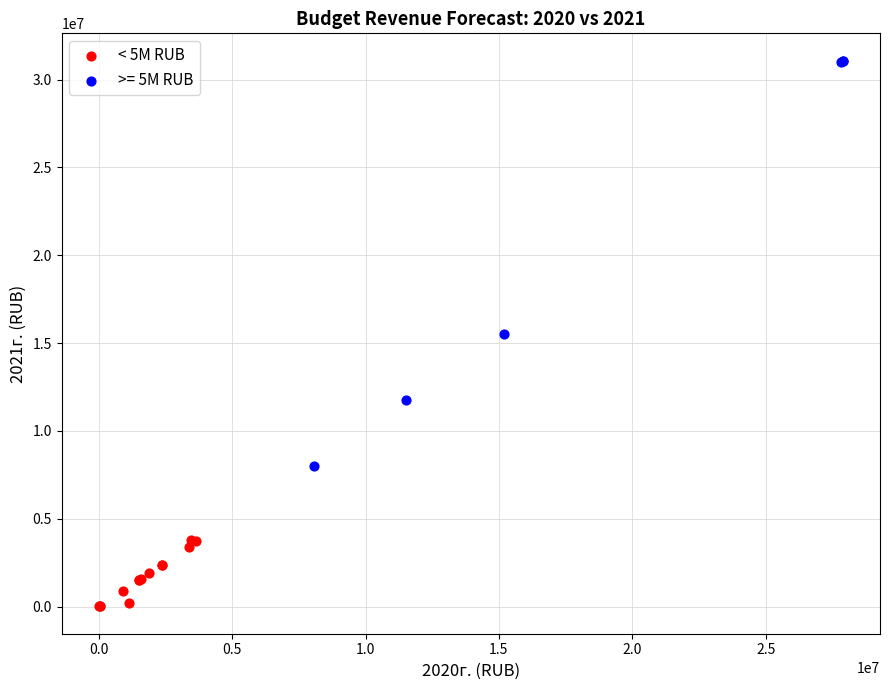

Which series contains the highest Y value?

>= 5M RUB